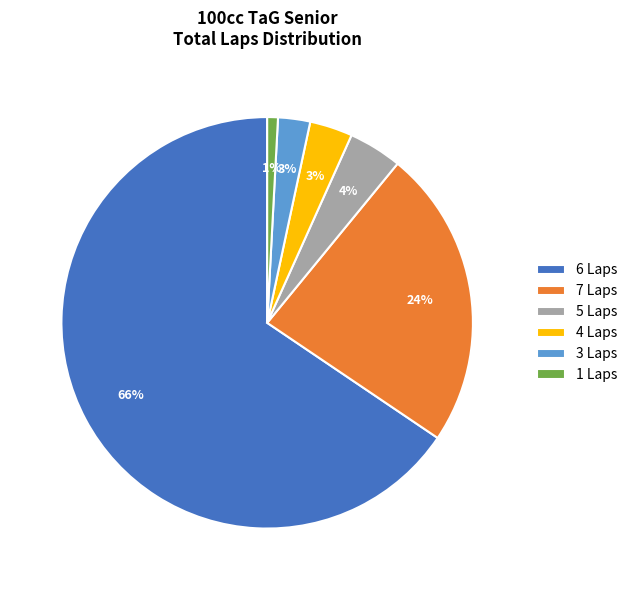

Does any single category account for the majority?

Yes